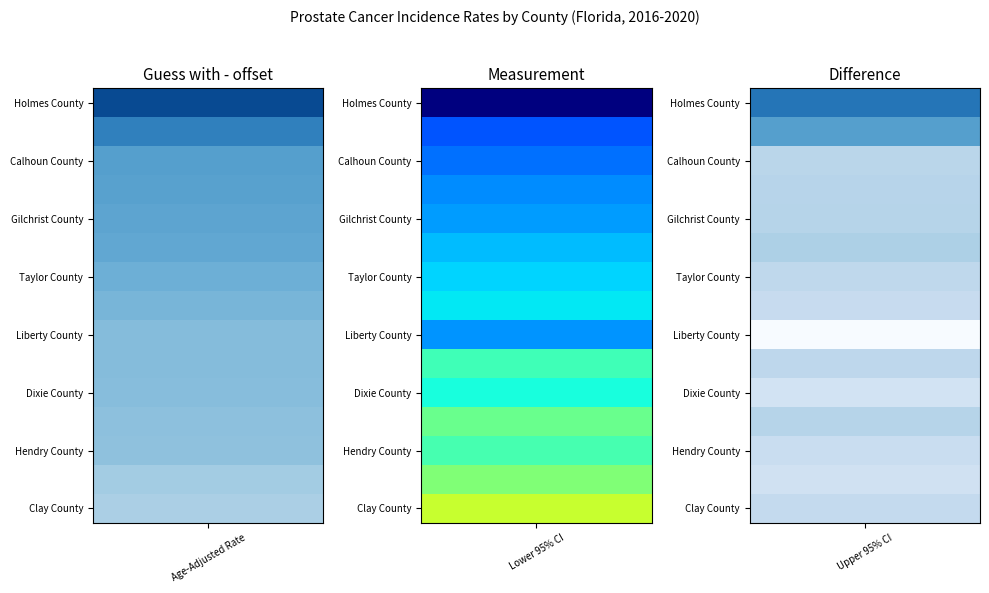

List the labels in order of Calhoun County value, largest first.

Upper 95% CI, Age-Adjusted Rate, Lower 95% CI